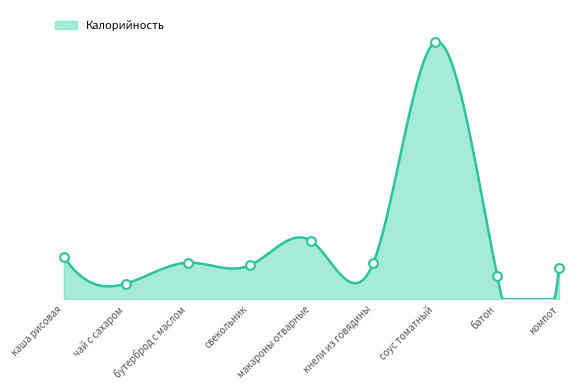

What is the ratio of the value at макароны отварные to the value at бутерброд с маслом?

1.6